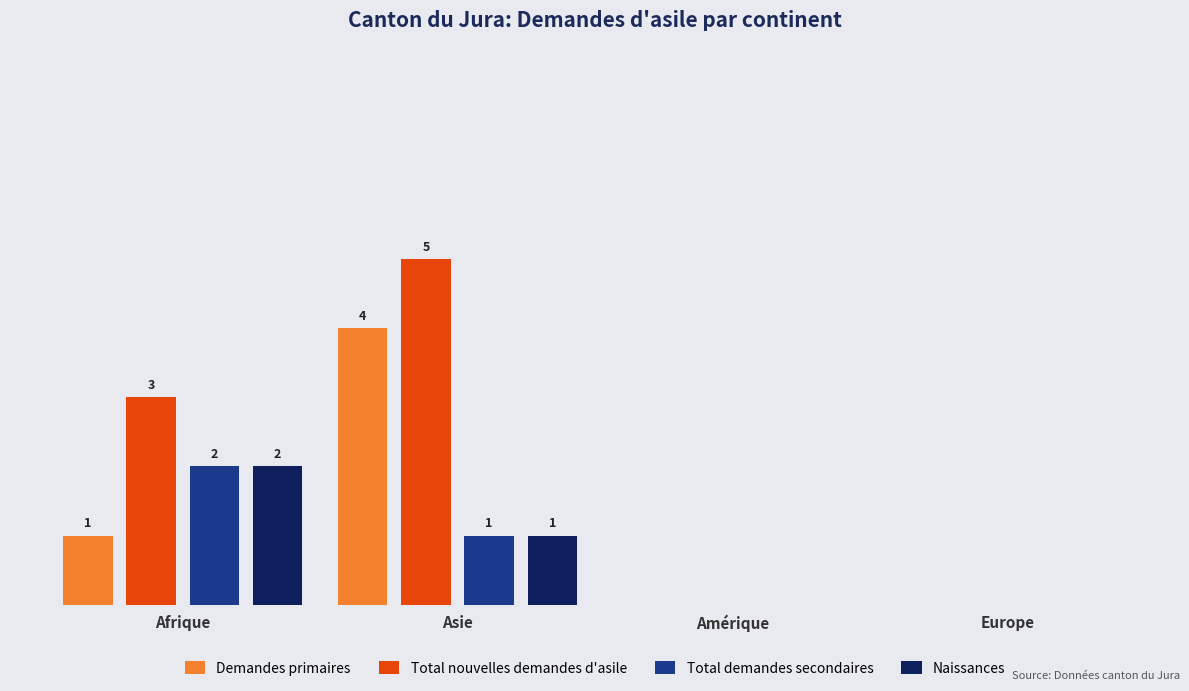

Where is Naissances nearest to the value 1?

Asie